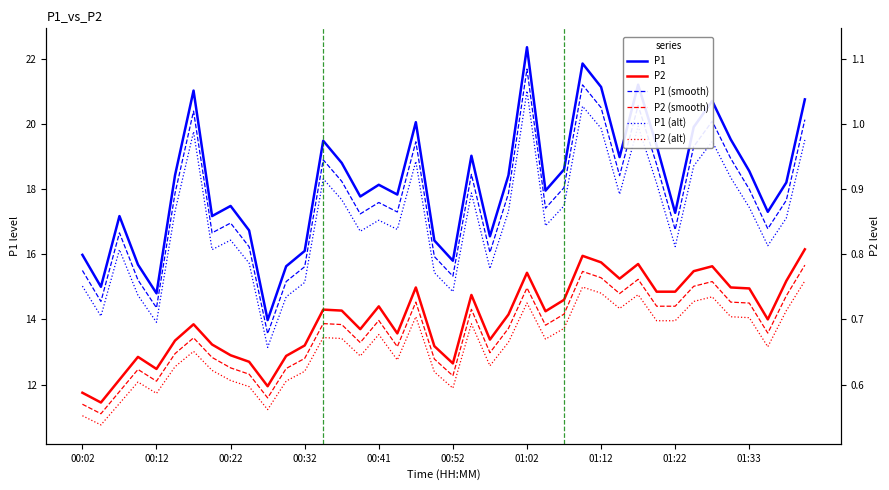

What is the total value across all series at 21?

98.3